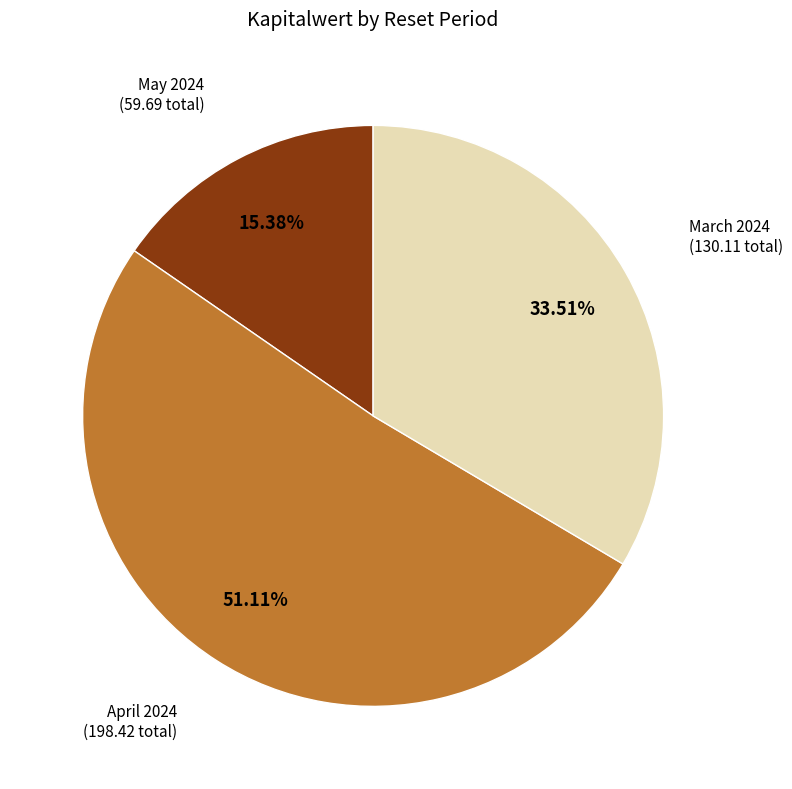

Is there any slice that represents more than half of the pie?

Yes